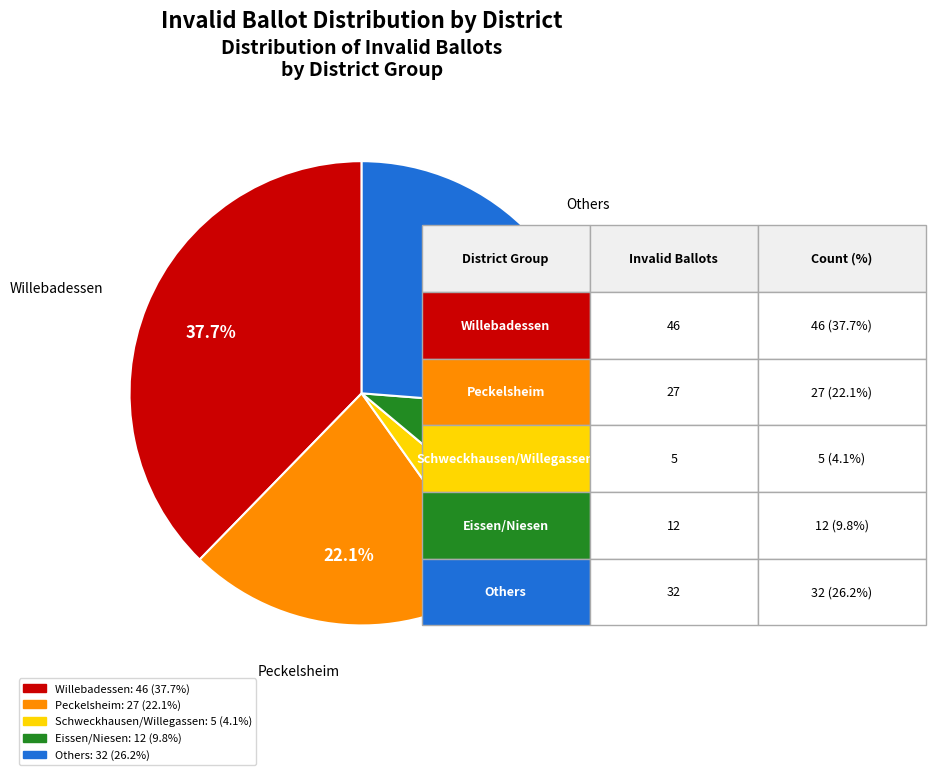

How many slices are in this pie chart?

5